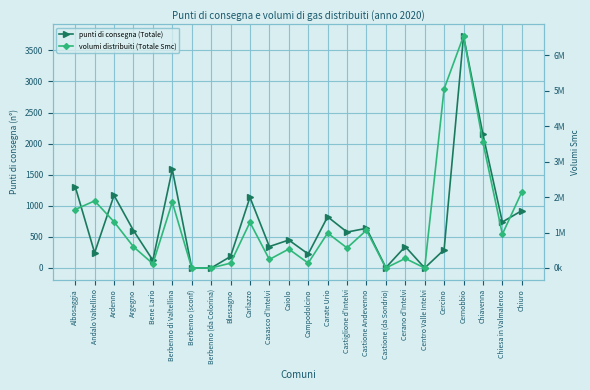

The punti di consegna (Totale) series shows 1291 at Carate Urio. True or false?

False